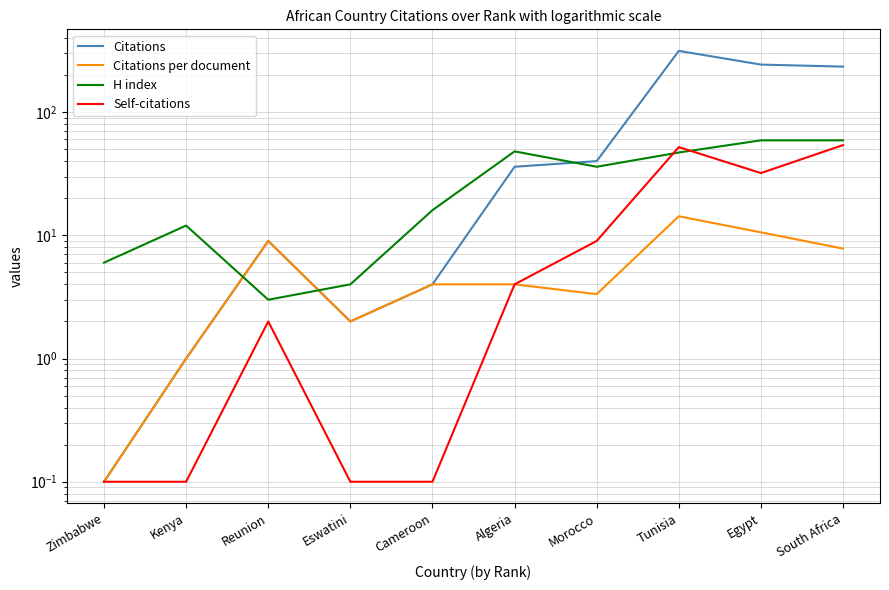

What are all the series names shown in the legend?

Citations, Citations per document, H index, Self-citations